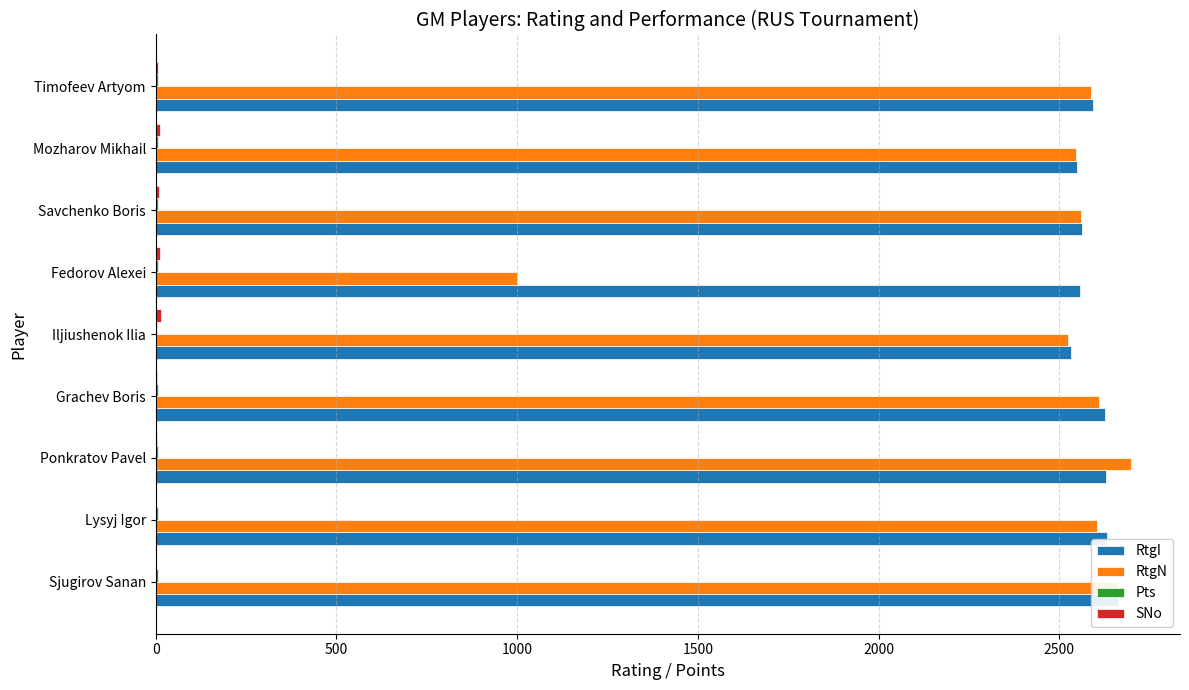

Reading left to right, list all the values displayed in this chart.

RtgI: 2663.0	2633.0	2630.0	2626.0	2533.0	2557.0	2562.0	2549.0	2592.0
RtgN: 2662.0	2603.0	2699.0	2609.0	2524.0	1000.0	2560.0	2546.0	2589.0
Pts: 7.0	7.0	7.5	6.5	5.0	5.5	7.5	6.5	6.5
SNo: 1.0	2.0	3.0	4.0	15.0	11.0	10.0	12.0	7.0